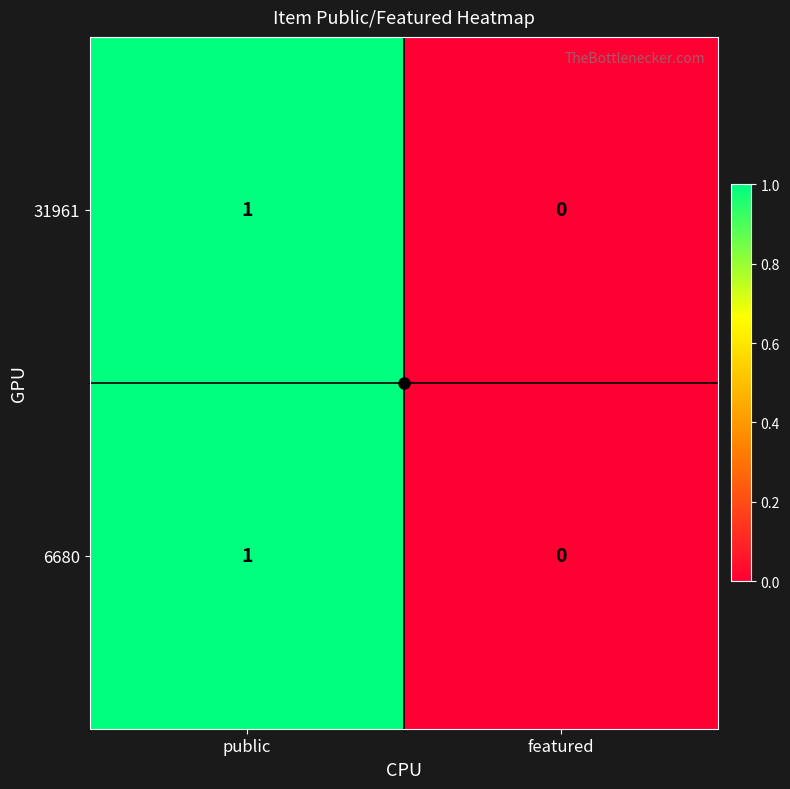

Is it true that 6680 equals 1 at featured?

False